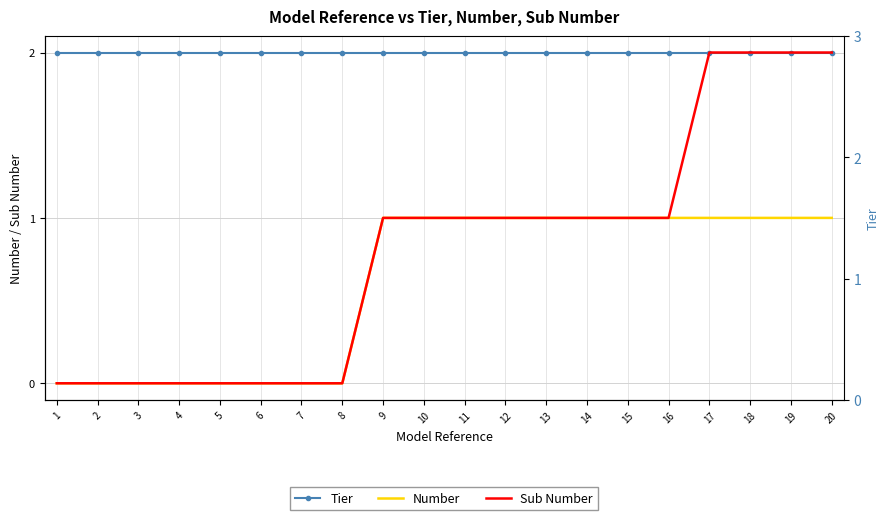

What is the sum of all Number values?

12